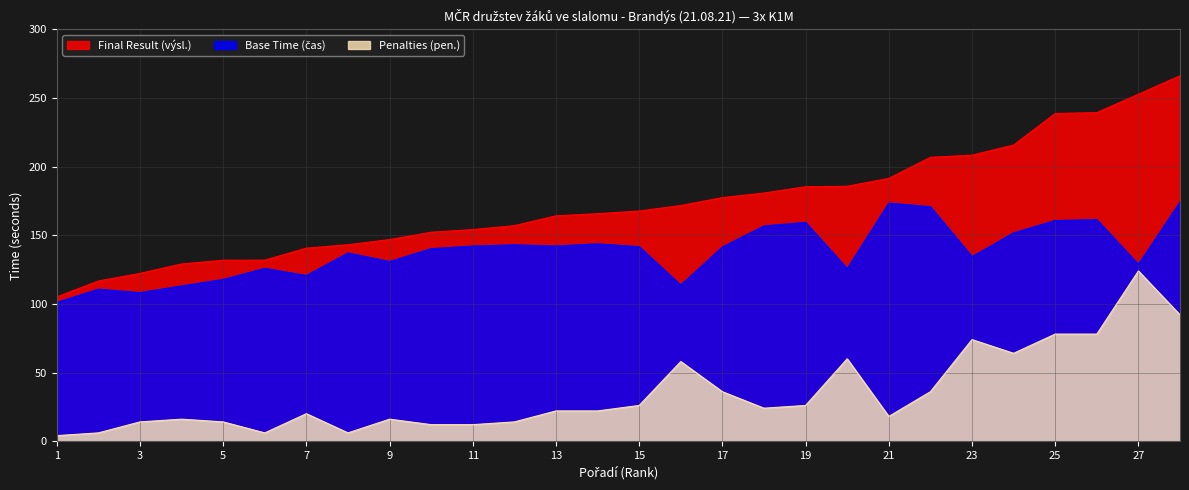

Read the Base Time (čas) value at 27.

128.8